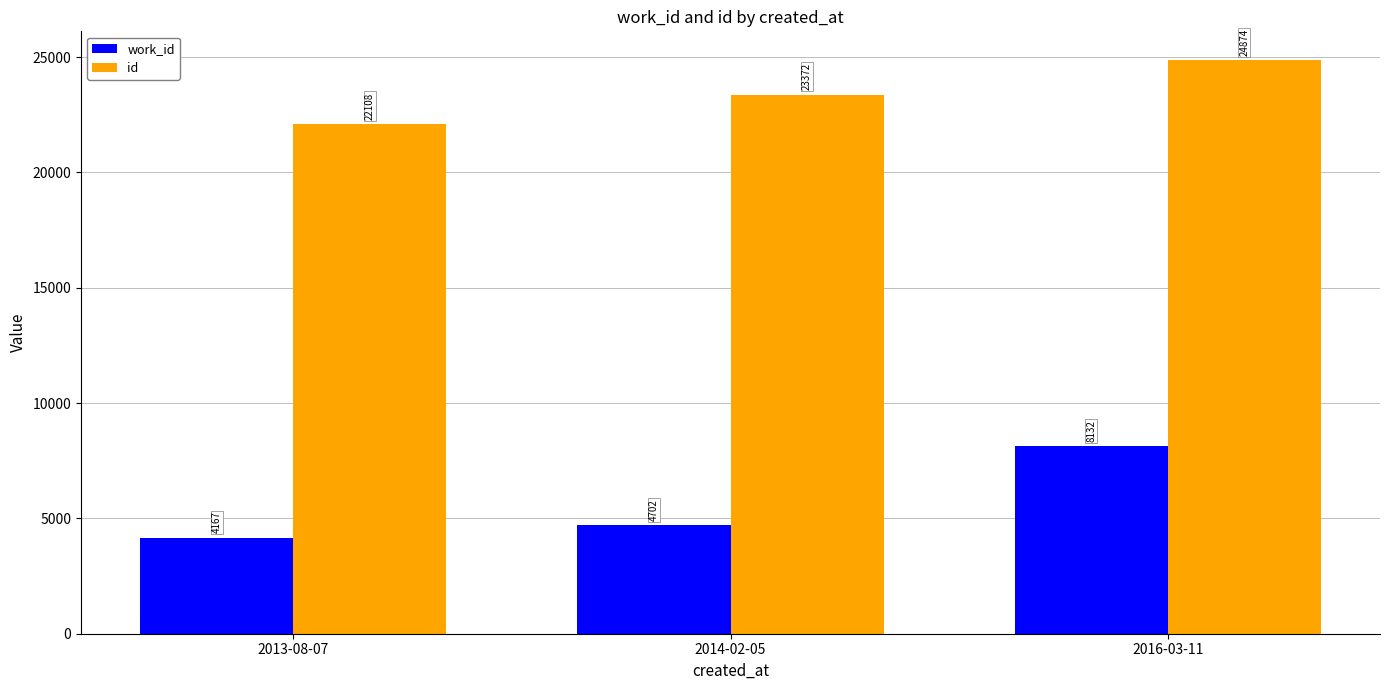

At 2013-08-07, list the series in order from smallest to largest.

work_id, id